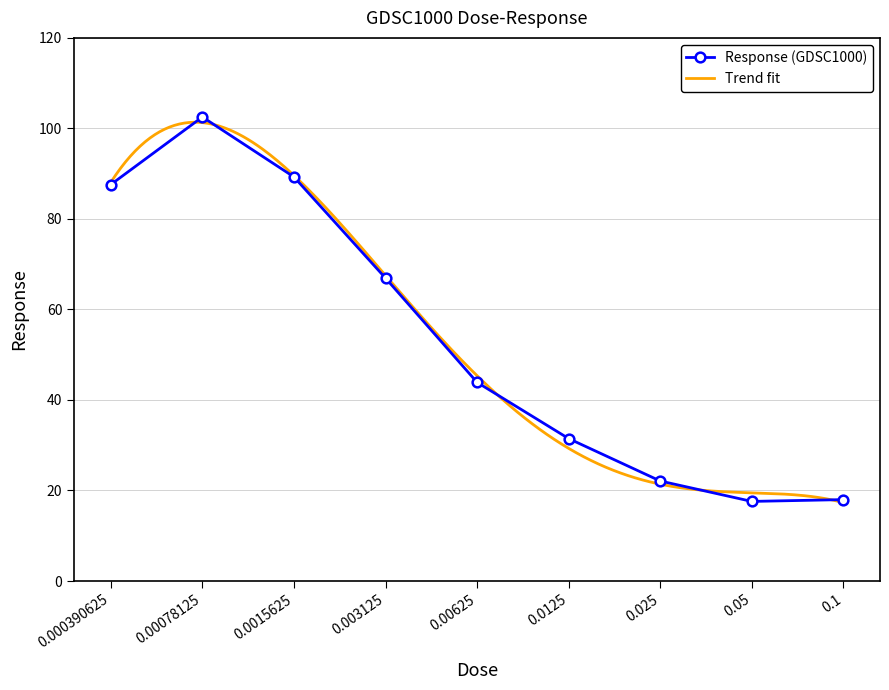

List the labels in order of value, smallest first.

0.05, 0.1, 0.025, 0.0125, 0.00625, 0.003125, 0.000390625, 0.0015625, 0.00078125